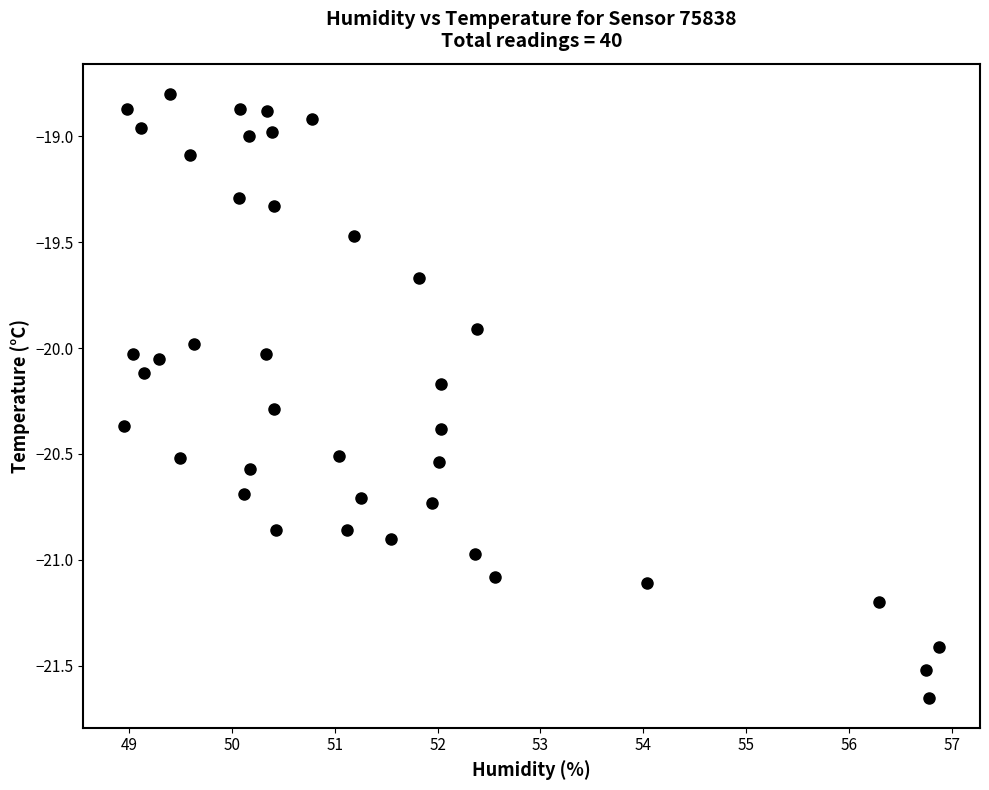

What is the range of X values (max minus min)?

7.9